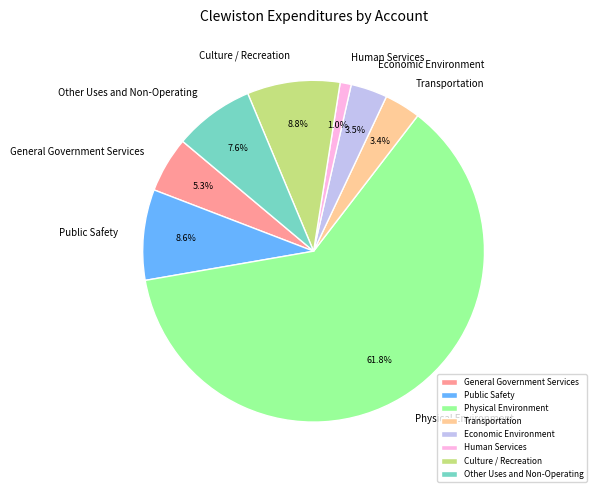

True or false: Other Uses and Non-Operating accounts for 8% of the total.

True